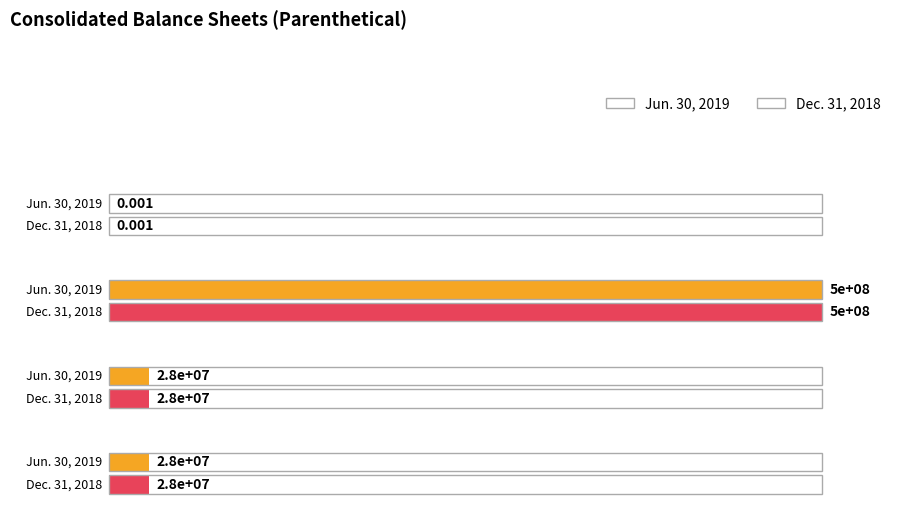

How many groups of bars are there?

4